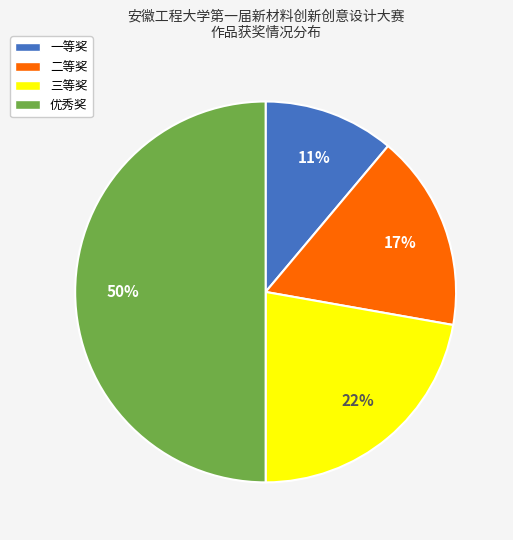

Is it true that 二等奖 is 11% of the pie?

False